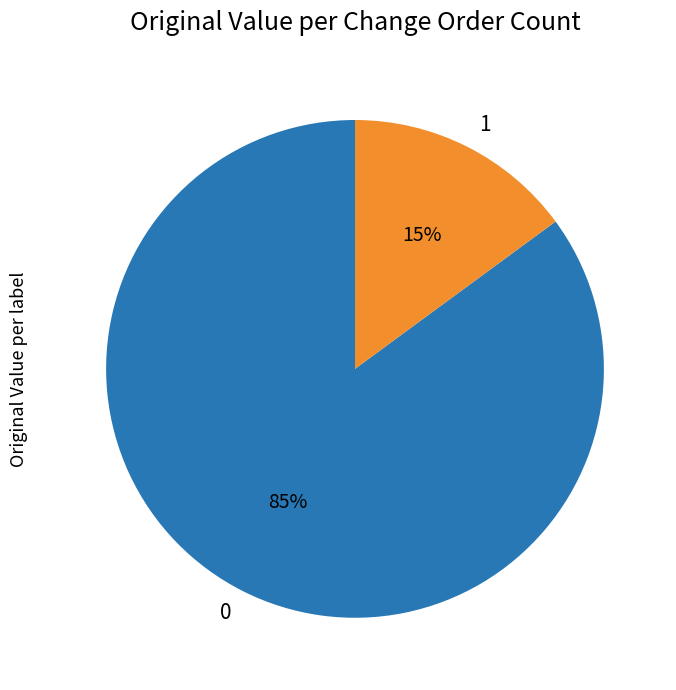

To the nearest percent, what percentage of the pie is 0?

85%